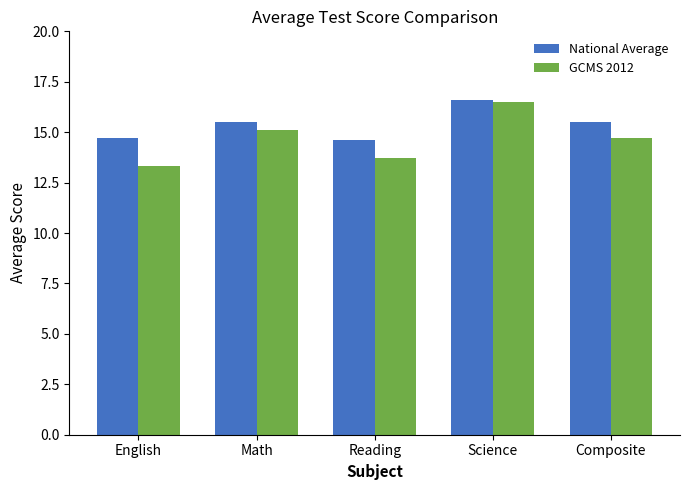

Which series changed the most between English and Science?

GCMS 2012